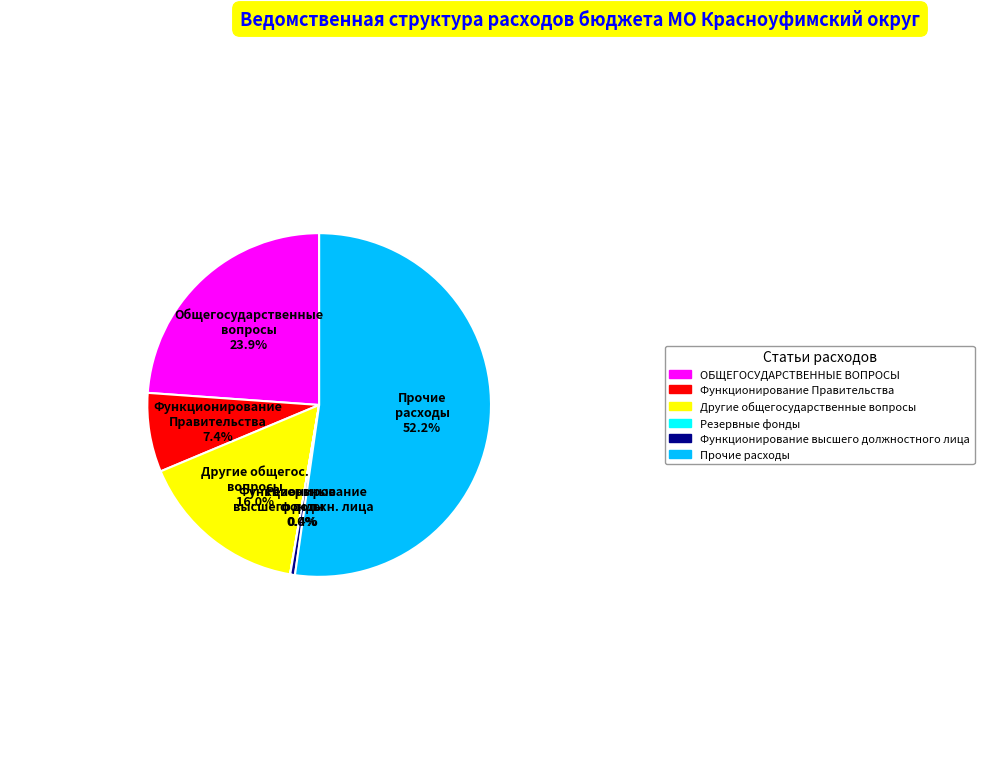

Combined, do Другие общегосударственные вопросы and Функционирование высшего должностного лица account for over 50%?

No